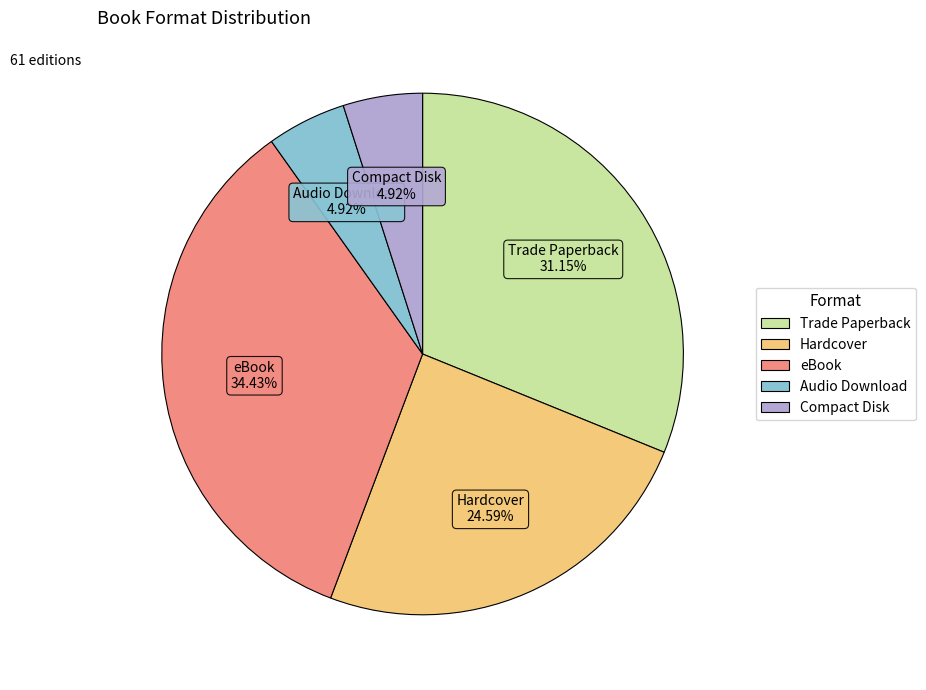

How much of the chart is everything except Hardcover?

75.4%